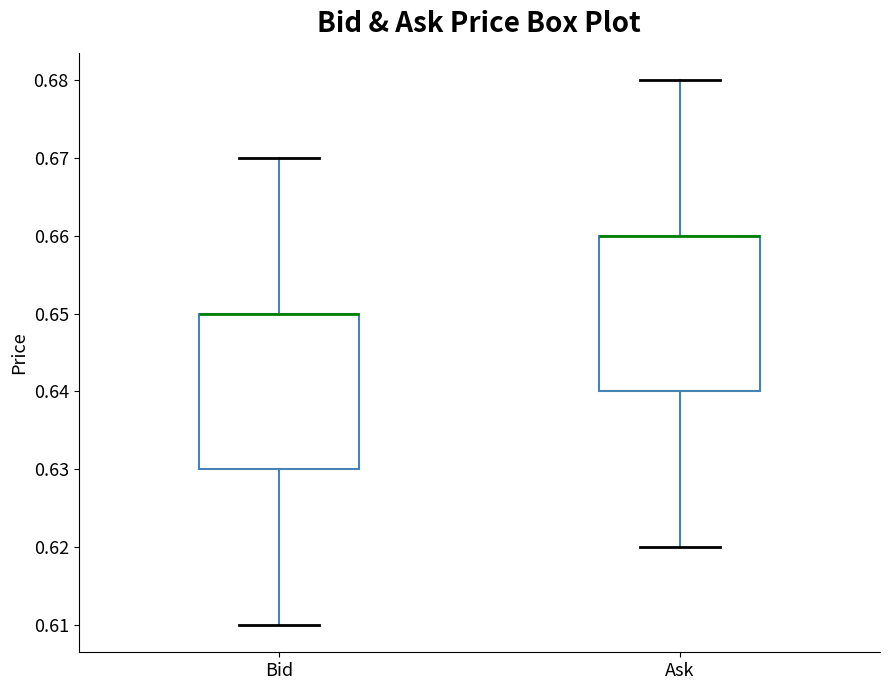

Where does the upper whisker of the box for Bid end on the y-axis? The values are not printed on the chart, so give them approximately, as read against the axis.

0.67